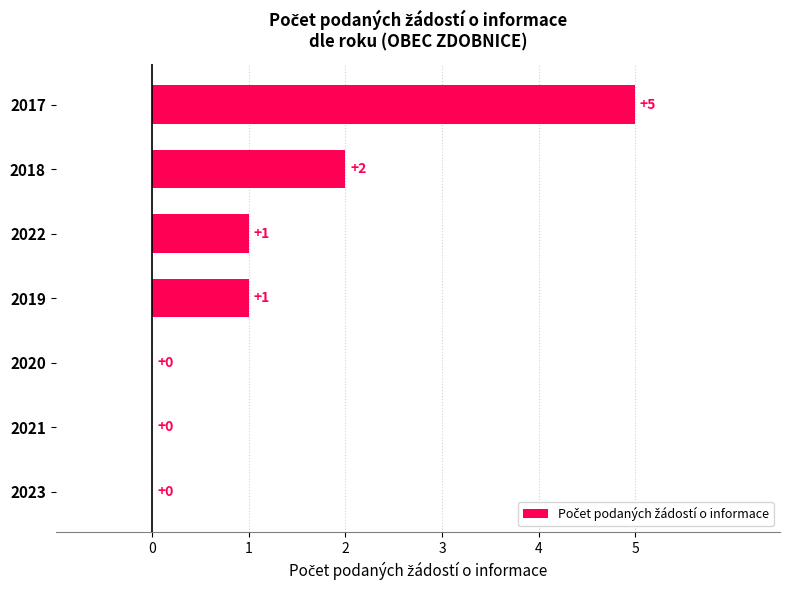

How many categories are shown in the chart?

7